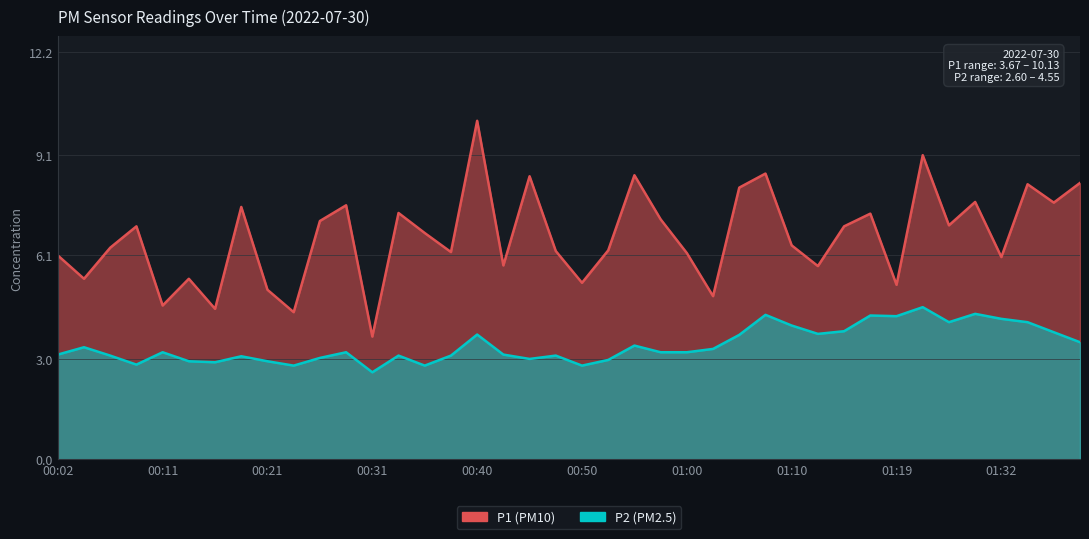

True or false: P1 and P2 cross at least once.

False